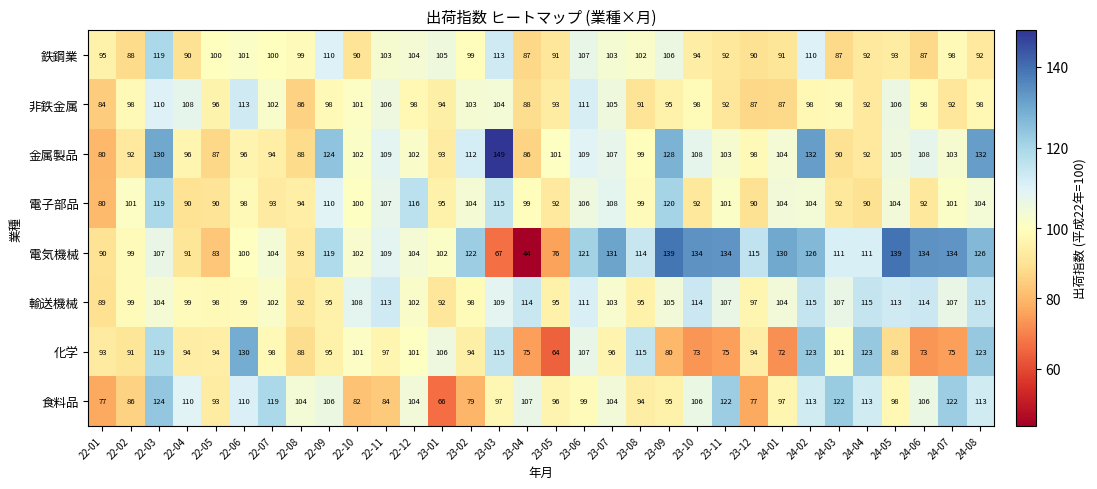

Read the 非鉄金属 value at 22-11, to the nearest 5.

105